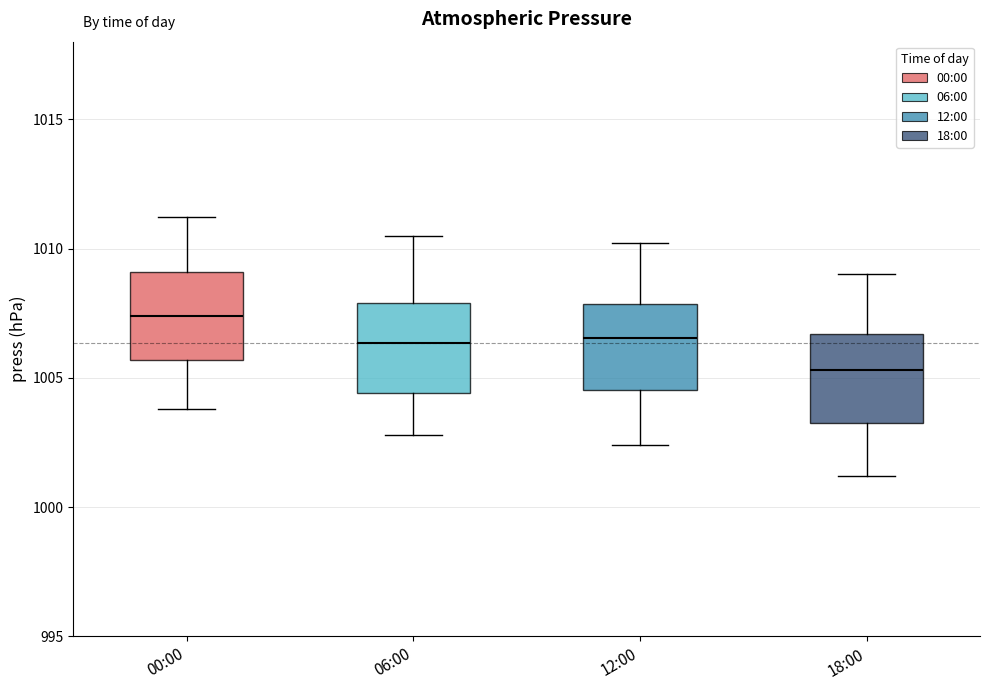

Reading left to right, read every box against the y-axis: the position of its median line, the range the box covers, and the ends of its whiskers. The values are not printed on the chart, so give them approximately, as read against the axis.

00:00: median 1007.5, box 1005.5 to 1009.0, whiskers 1004.0 to 1011.0
06:00: median 1006.5, box 1004.5 to 1008.0, whiskers 1003.0 to 1010.5
12:00: median 1006.5, box 1004.5 to 1008.0, whiskers 1002.5 to 1010.0
18:00: median 1005.5, box 1003.5 to 1006.5, whiskers 1001.0 to 1009.0